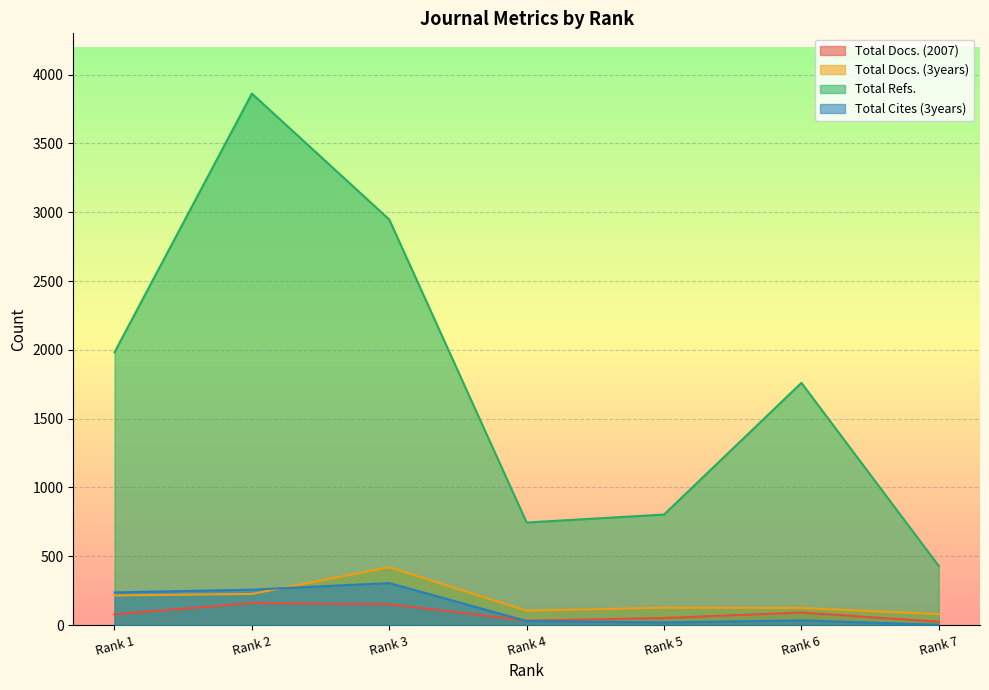

At which category does the chart reach its peak across all series?

Rank 2